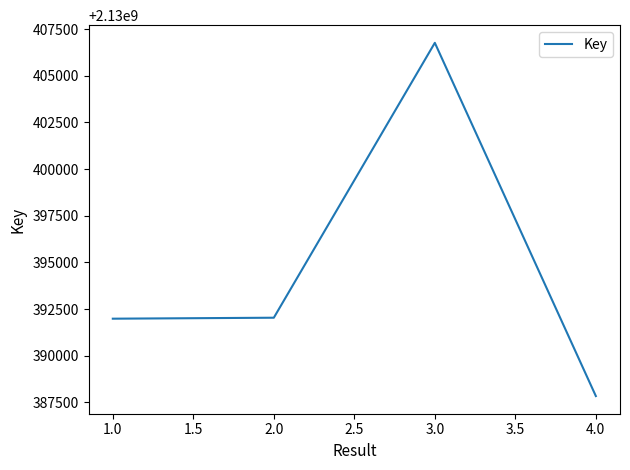

What is the minimum value shown in the chart?

2130387837